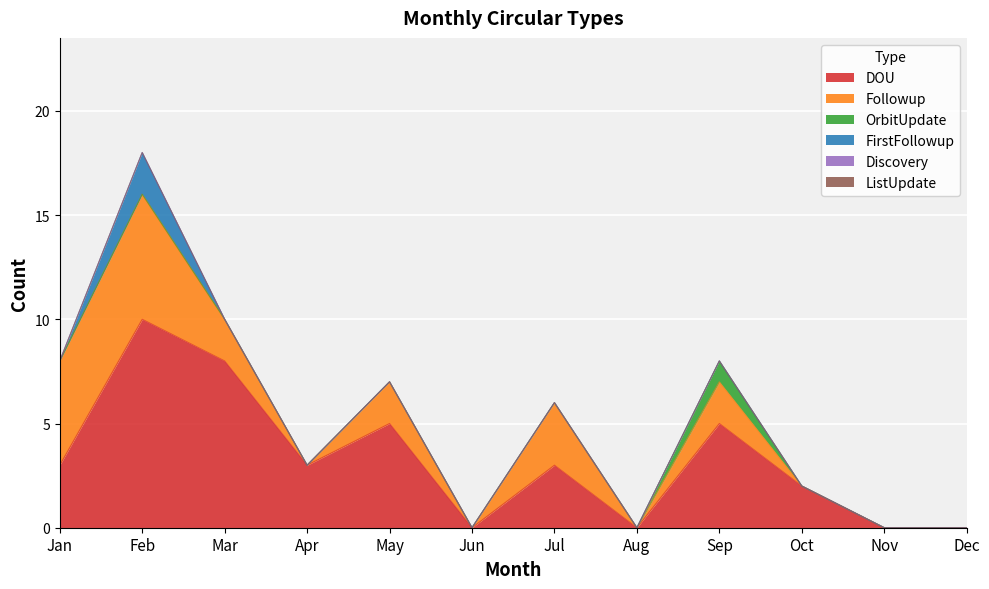

Rank the series by their maximum value, from lowest to highest.

Discovery, ListUpdate, OrbitUpdate, FirstFollowup, Followup, DOU